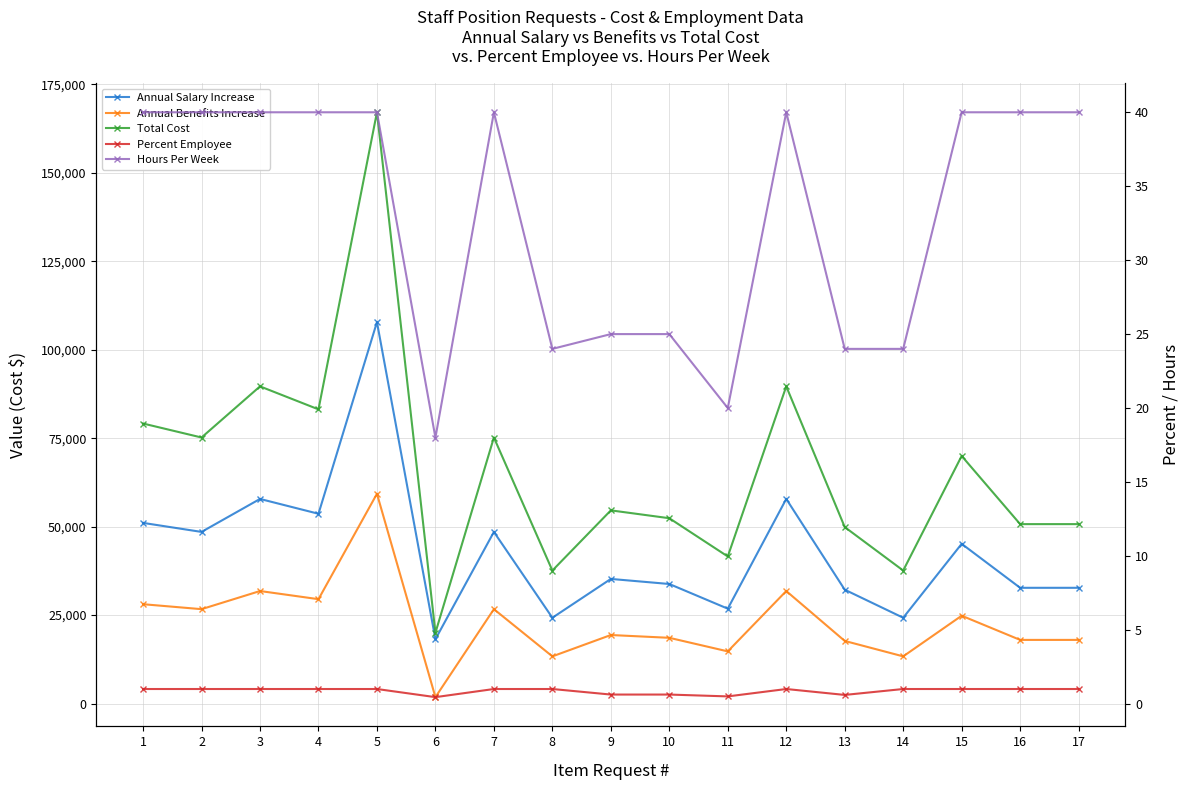

Reading left to right, what are all the values shown in this chart?

Annual Salary Increase: 1=51057.0	2=48507.0	3=57829.0	4=53638.0	5=107798.0	6=18190.1	7=48507.0	8=24253.5	9=35224.0	10=33791.9	11=26819.0	12=57829.0	13=32182.8	14=24253.5	15=45143.0	16=32716.0	17=32716.0
Annual Benefits Increase: 1=28081.3	2=26678.8	3=31806.0	4=29500.9	5=59288.9	6=1819.0	7=26678.8	8=13339.4	9=19373.2	10=18585.6	11=14750.4	12=31806.0	13=17700.5	14=13339.4	15=24828.7	16=17993.8	17=17993.8
Total Cost: 1=79138.4	2=75185.9	3=89634.9	4=83138.9	5=167086.9	6=20009.1	7=75185.9	8=37592.9	9=54597.2	10=52377.5	11=41569.4	12=89634.9	13=49883.3	14=37592.9	15=69971.6	16=50709.8	17=50709.8
Percent Employee: 1=1.0	2=1.0	3=1.0	4=1.0	5=1.0	6=0.5	7=1.0	8=1.0	9=0.6	10=0.6	11=0.5	12=1.0	13=0.6	14=1.0	15=1.0	16=1.0	17=1.0
Hours Per Week: 1=40.0	2=40.0	3=40.0	4=40.0	5=40.0	6=18.0	7=40.0	8=24.0	9=25.0	10=25.0	11=20.0	12=40.0	13=24.0	14=24.0	15=40.0	16=40.0	17=40.0